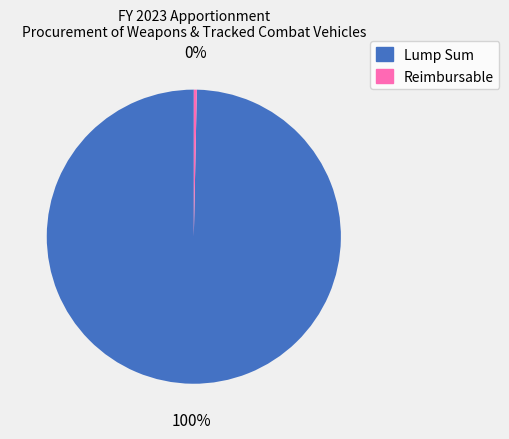

Which category has the smallest portion of the pie?

Reimbursable